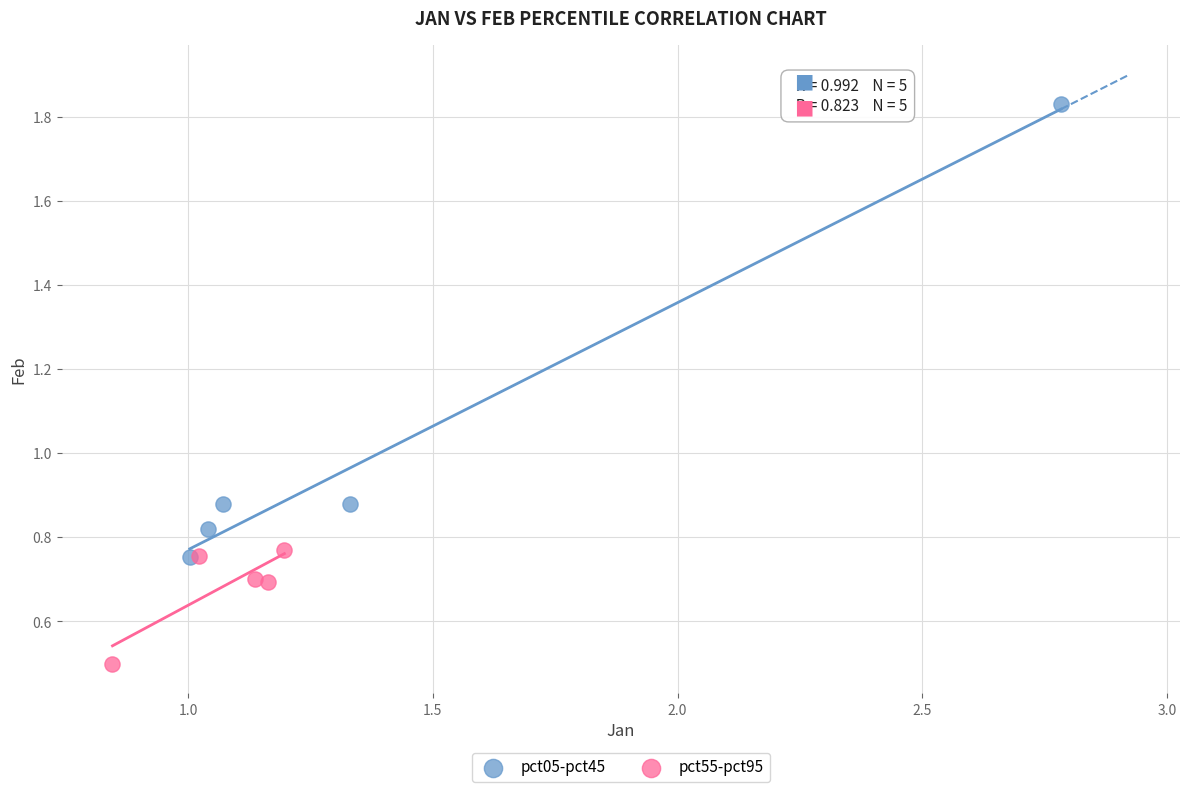

Which series reaches the maximum Y coordinate?

pct05-pct45